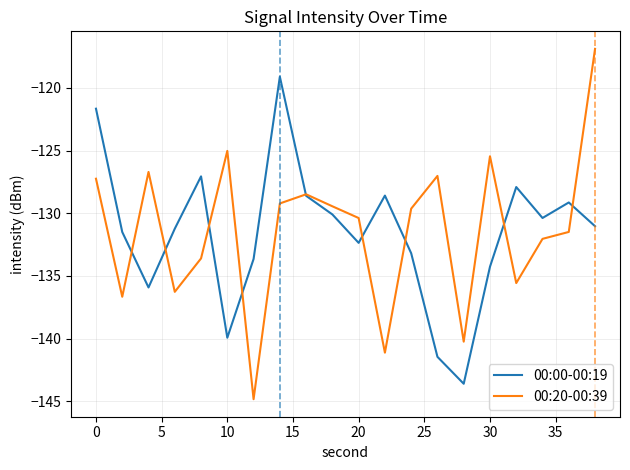

List the series in order of their peak value, highest first.

00:20-00:39, 00:00-00:19